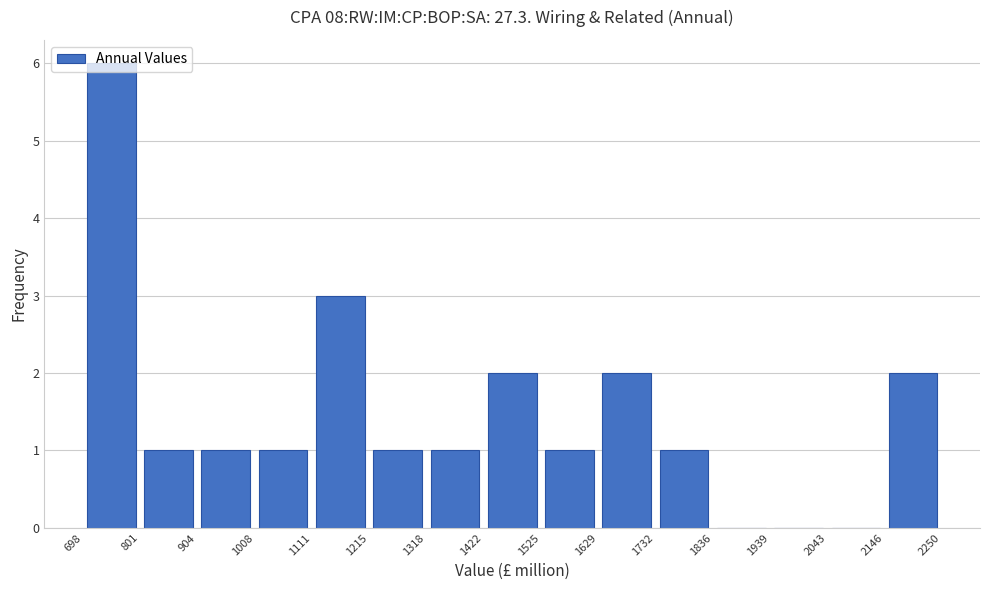

Reading left to right, transcribe this chart: for each bar, give the range it covers on the x-axis and its height. The values are not printed on the chart, so give them approximately, as read against the axis.

698 to 801: 6
801 to 904: 1
904 to 1008: 1
1008 to 1111: 1
1111 to 1215: 3
1215 to 1318: 1
1318 to 1422: 1
1422 to 1525: 2
1525 to 1629: 1
1629 to 1732: 2
1732 to 1836: 1
1836 to 1939: 0
1939 to 2043: 0
2043 to 2146: 0
2146 to 2250: 2